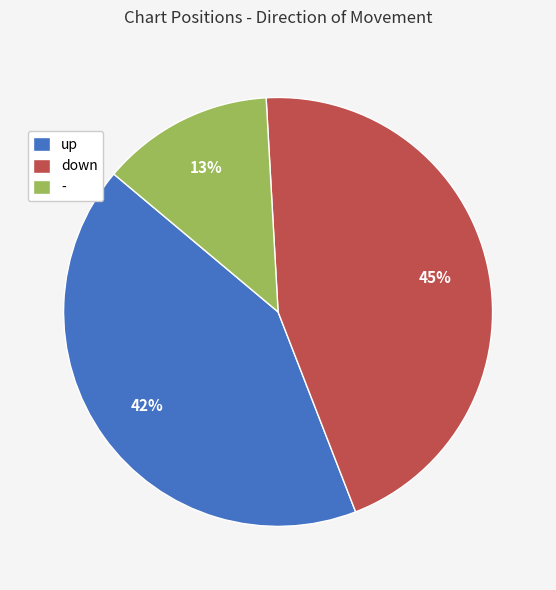

To the nearest percent, what is the average slice percentage?

33%